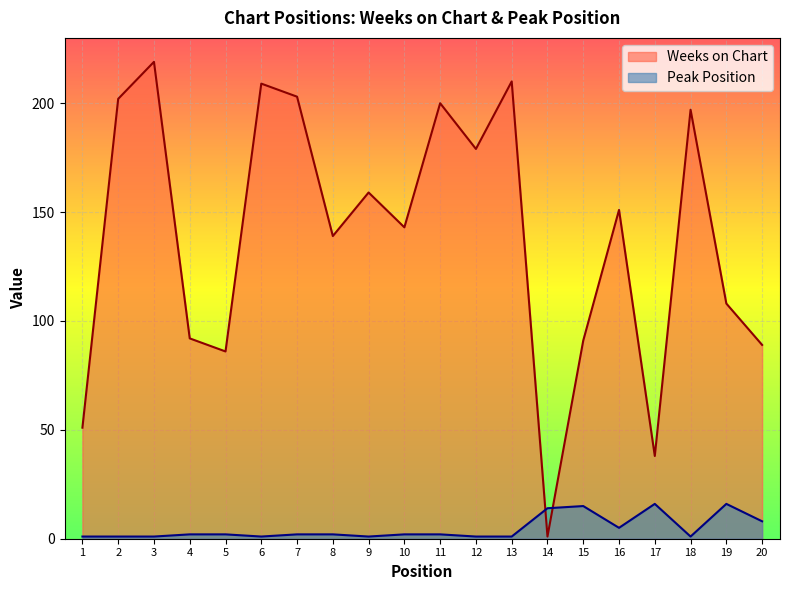

The value of Weeks on Chart at 16 is 88. True or false?

False